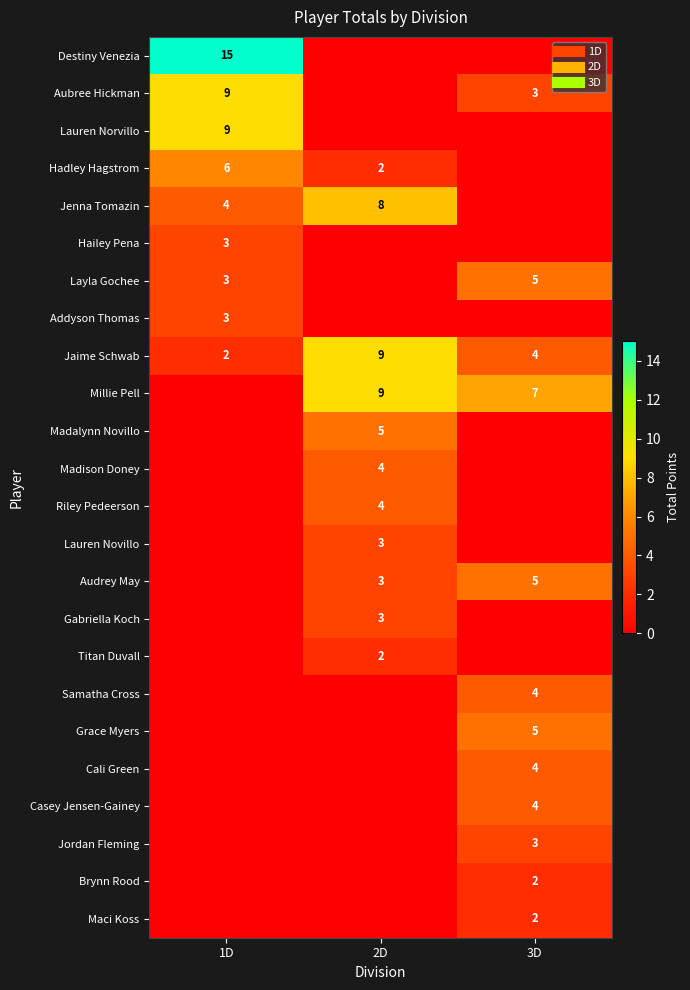

At how many categories does at least one series exceed 0?

3